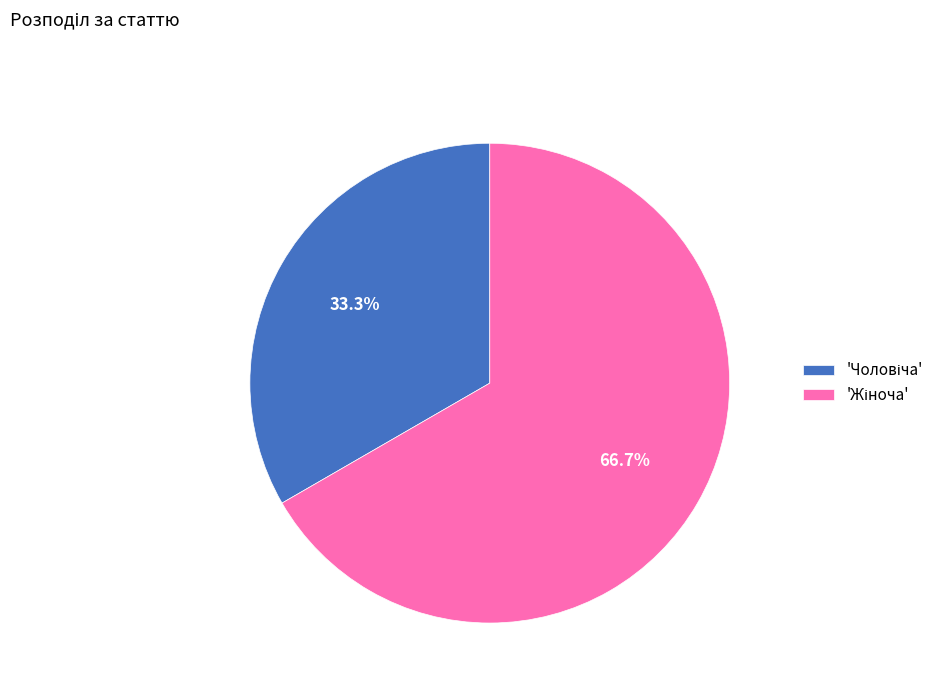

Is there any slice that represents more than half of the pie?

Yes